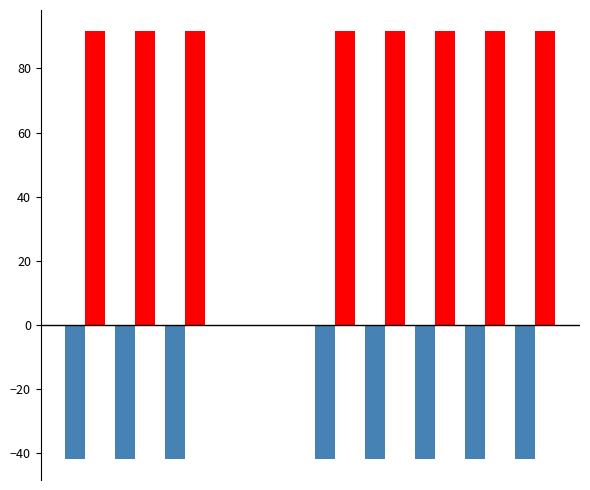

What is the greatest value displayed?

91.5